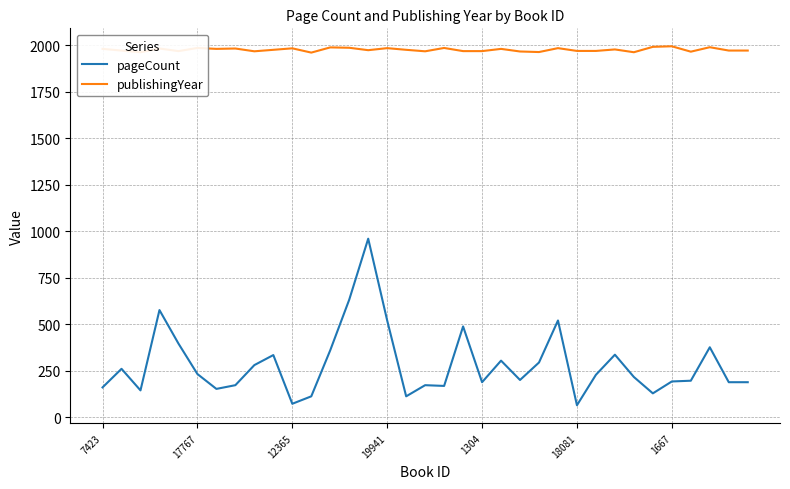

What is the average value of the publishingYear series?

1976